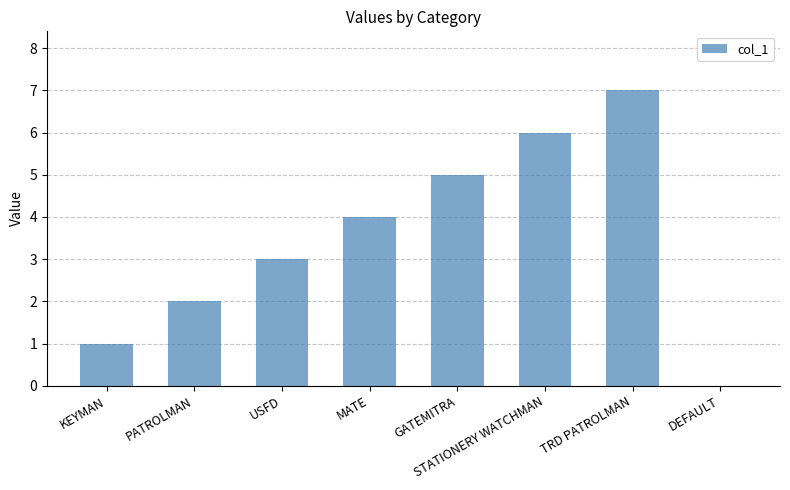

Are the bars grouped side by side (vs. stacked)?

No